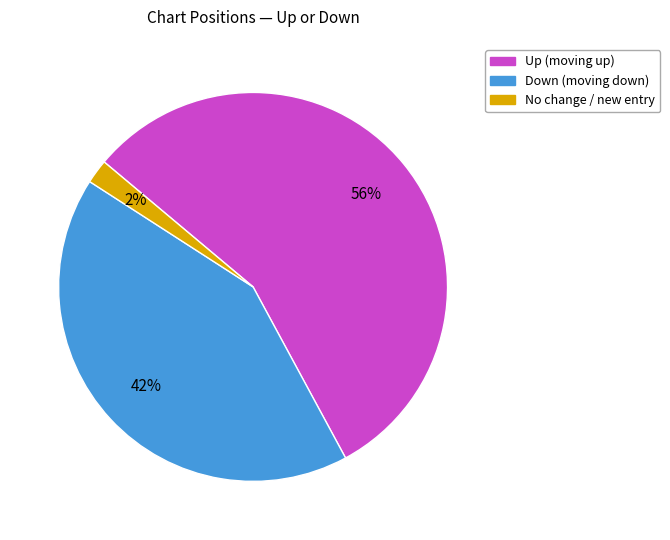

To the nearest percent, what is the difference between the largest and smallest slice percentages?

54%